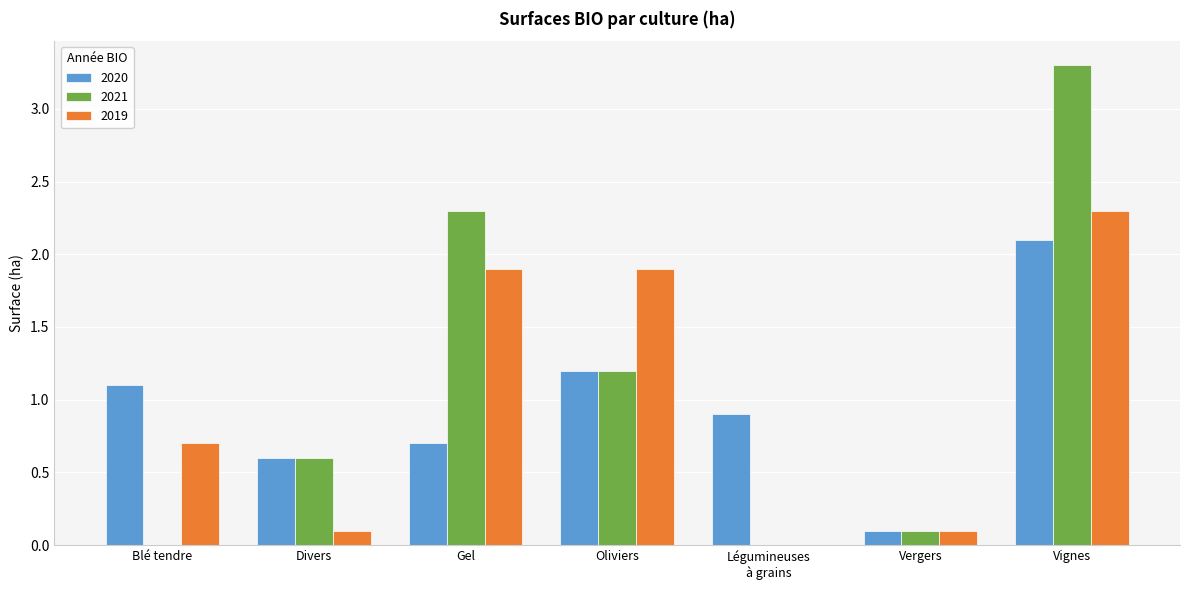

At which label does 2021 reach its peak?

Vignes